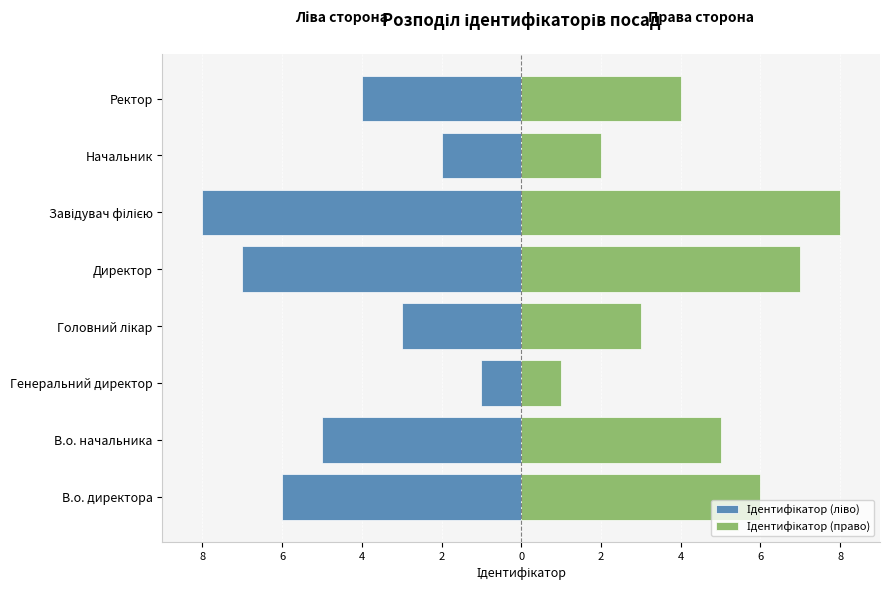

Read the Ідентифікатор (ліво) value at Головний лікар.

-3